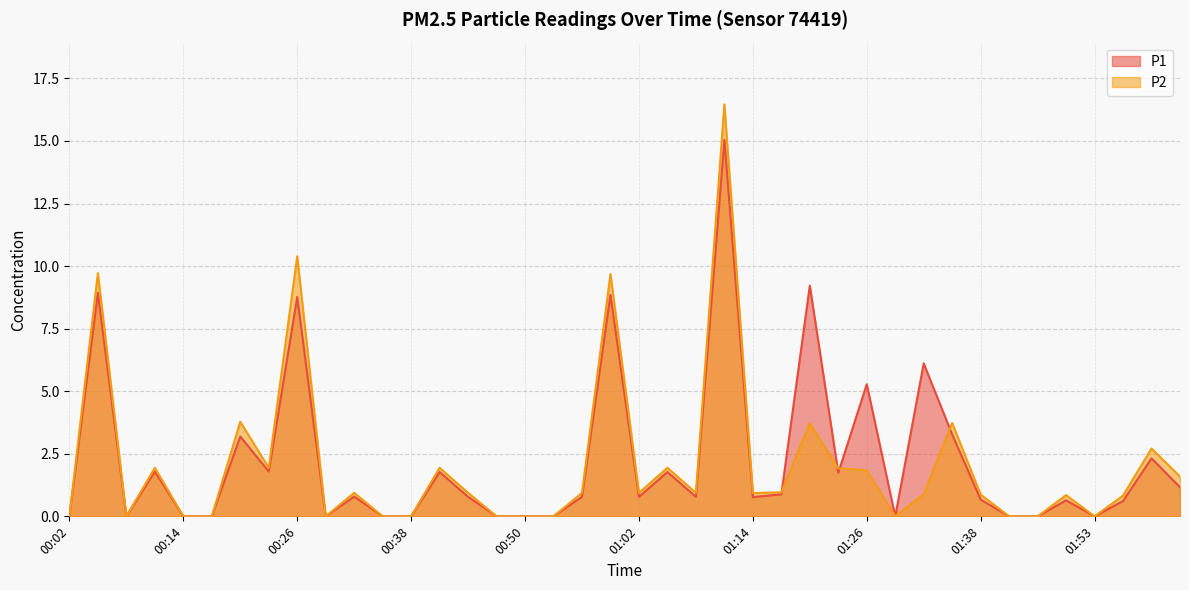

Between which two adjacent categories do P1 and P2 first intersect?

01:17 and 01:20